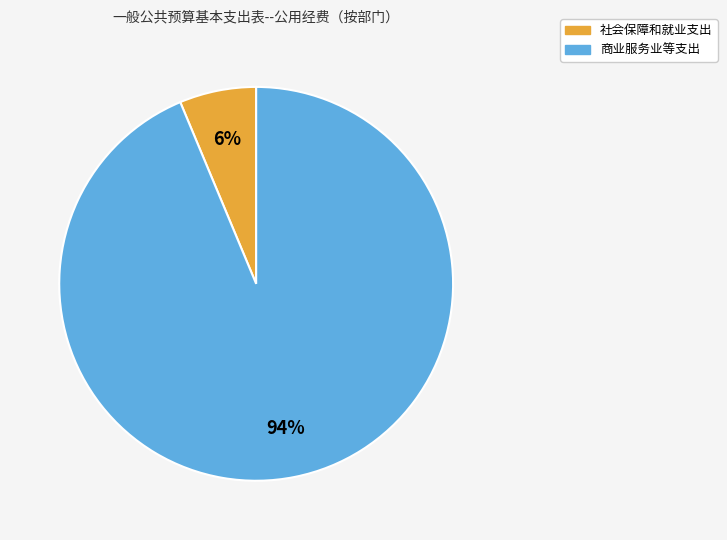

Count the number of slices in the pie.

2